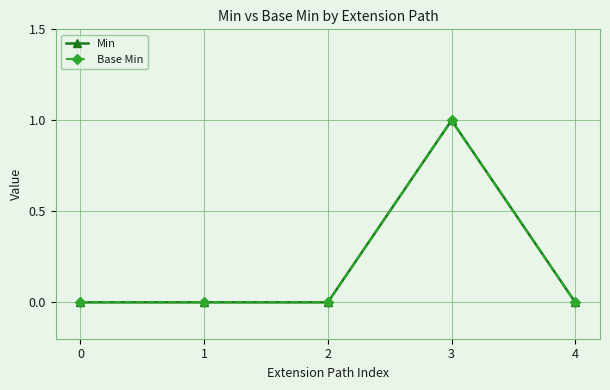

True or false: Base Min has a value of 1 at 4.

False